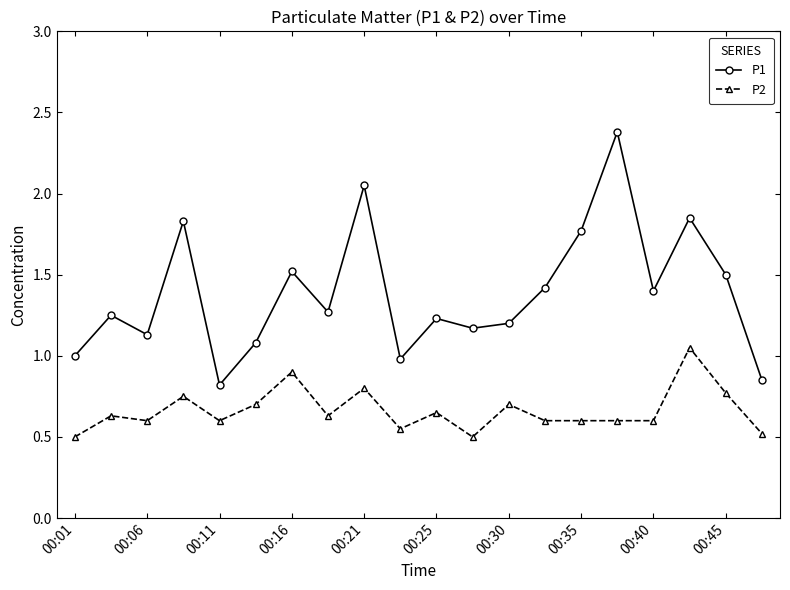

True or false: P1 and P2 cross at least once.

False